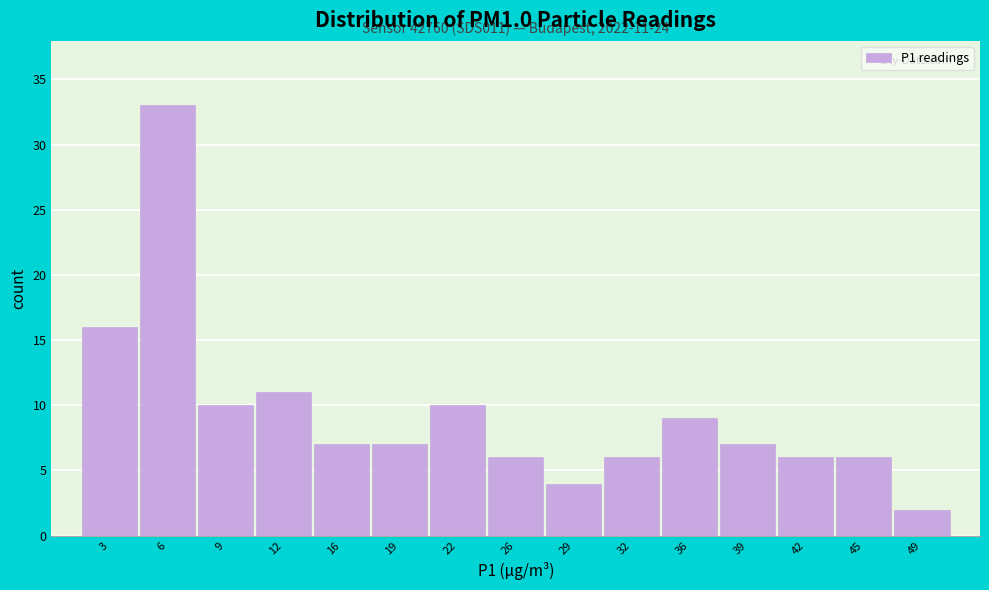

Reading left to right, extract all data points from this chart.

3=16	6=33	9=10	12=11	16=7	19=7	22=10	26=6	29=4	32=6	36=9	39=7	42=6	45=6	49=2